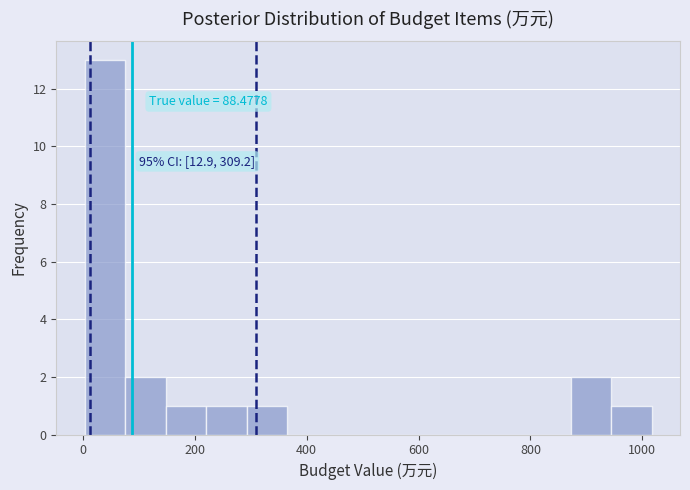

Read against the x-axis, roughly where is the centre of the tallest bar?

40